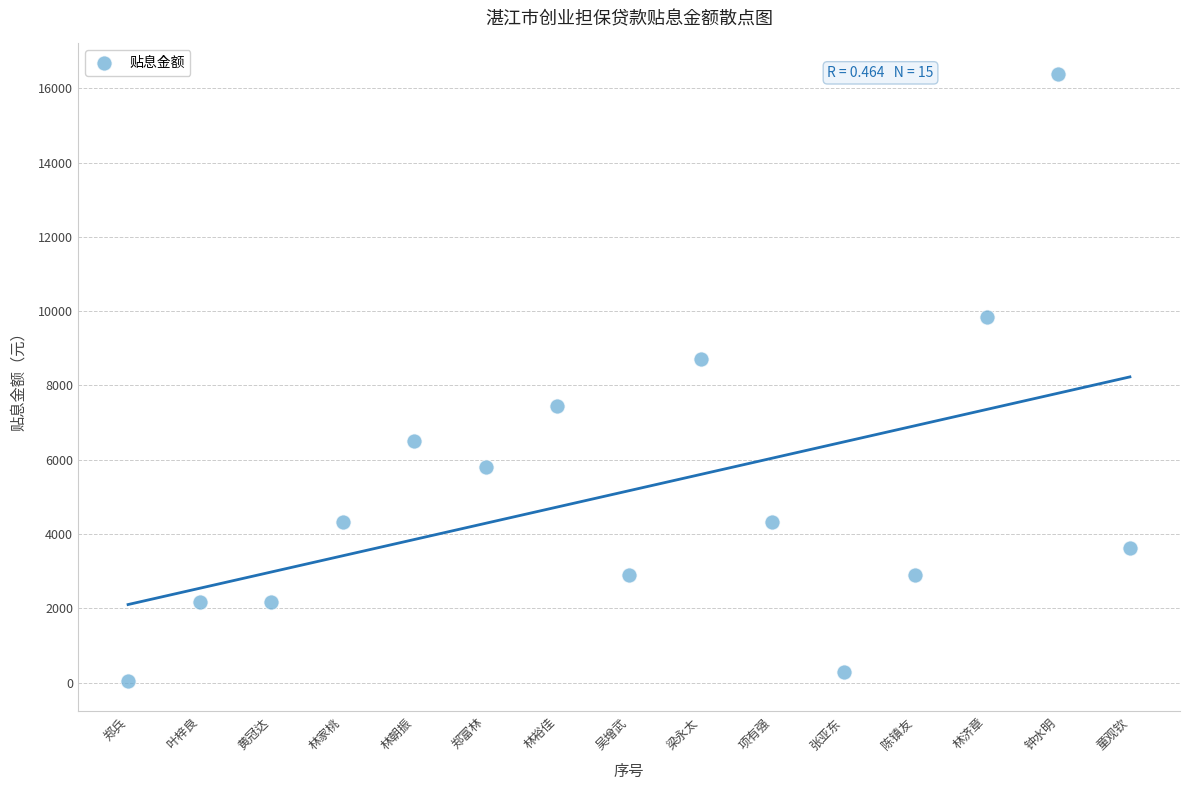

What is the range of X values (max minus min)?

14.0